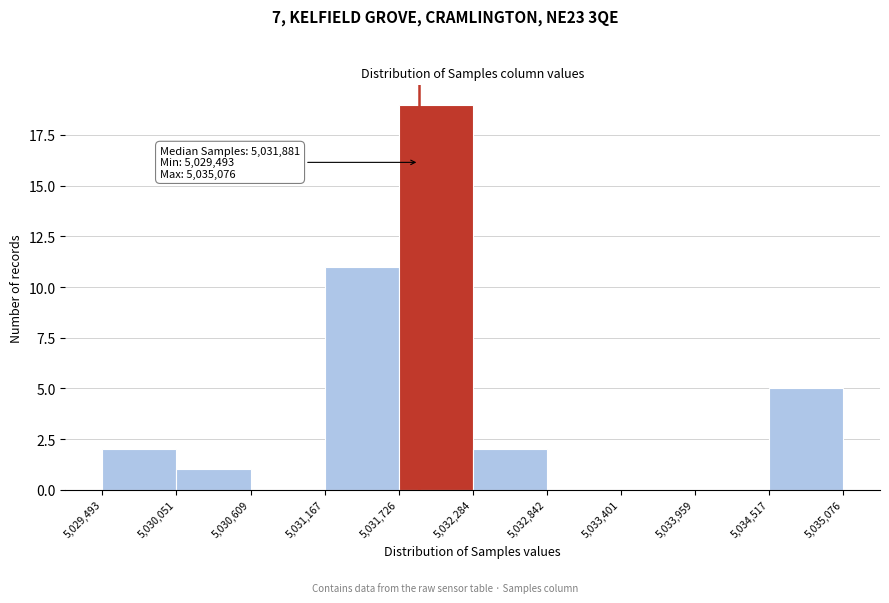

Over which range of the x-axis is the bar tallest?

5,031,726 to 5,032,284